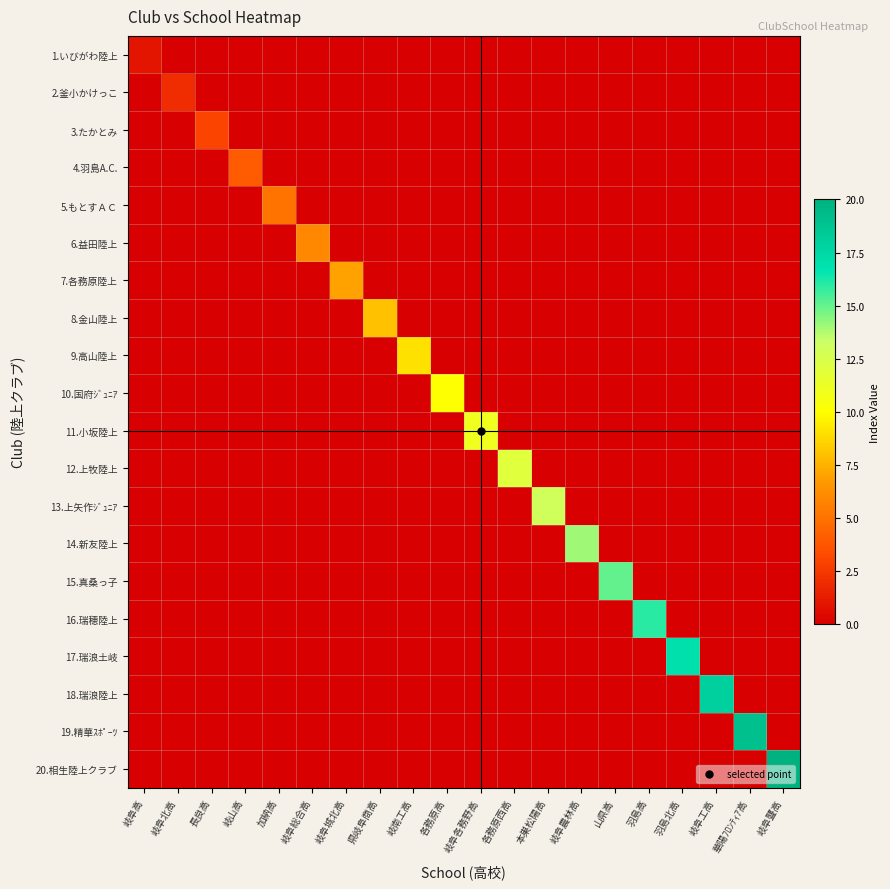

At how many categories does at least one series exceed 13?

7